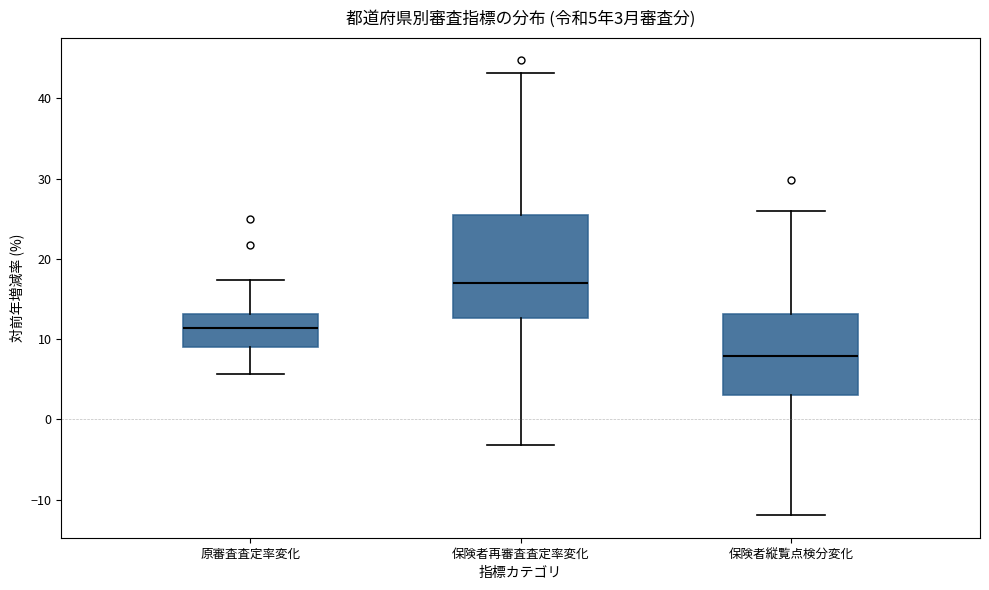

Which box is the tallest, from its lower edge to its upper edge?

保険者再審査査定率変化